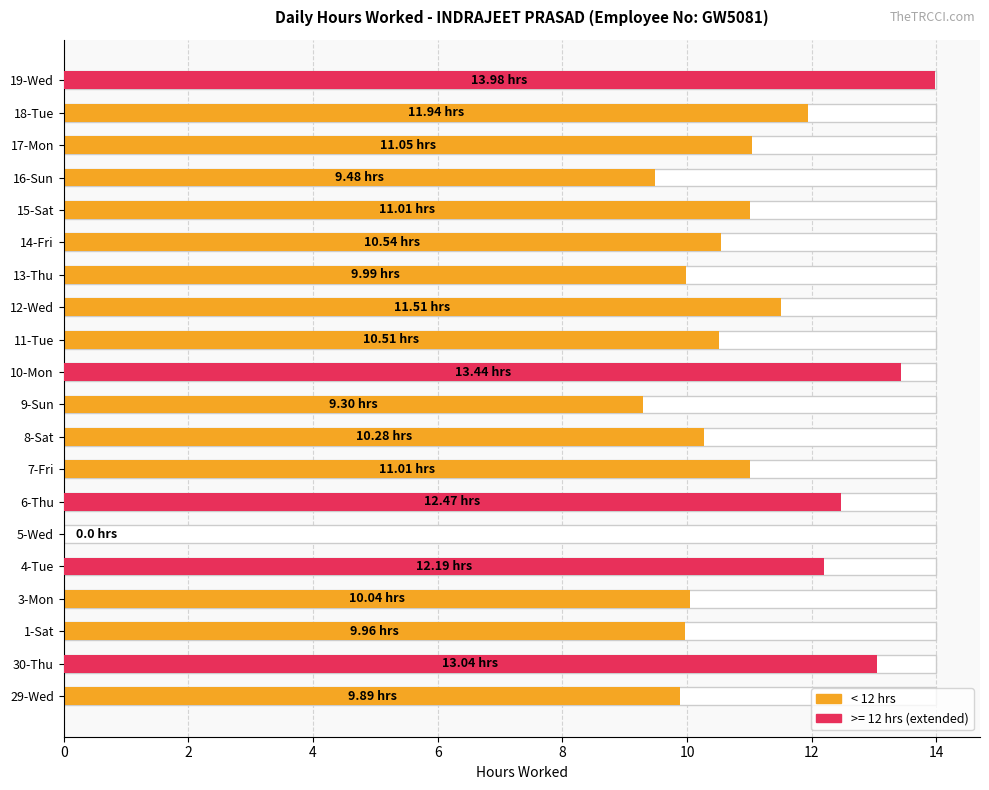

What is the sum of the values at 12-Wed and 19-Wed?

25.5